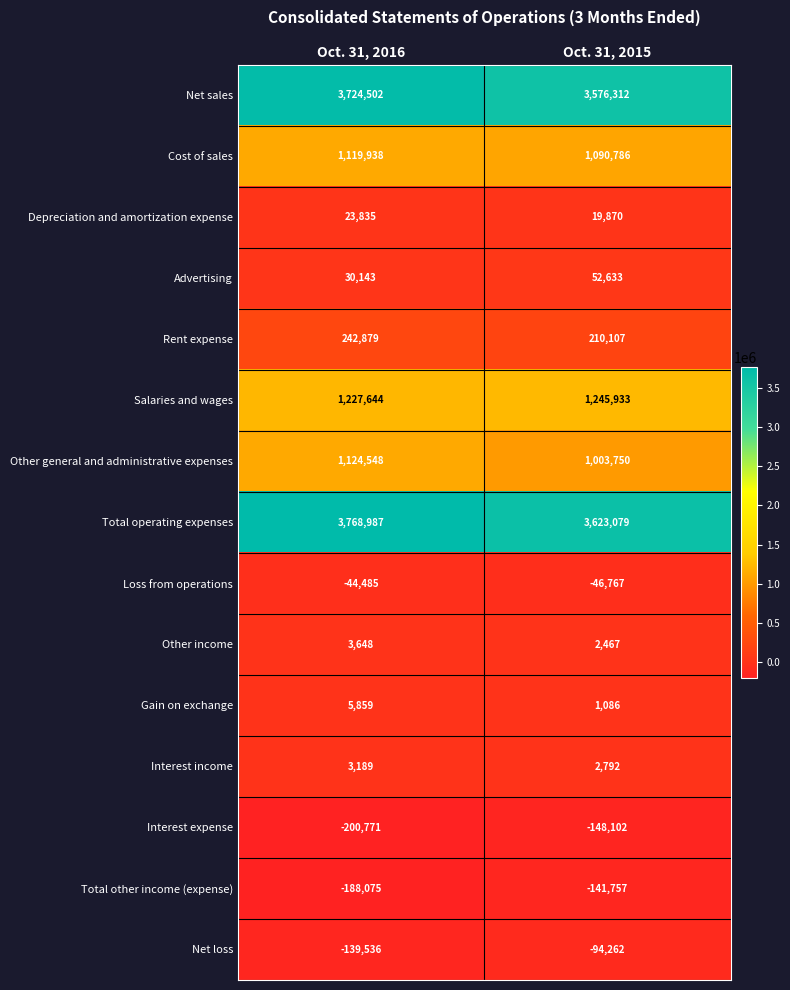

What is the approximate value of Advertising at Oct. 31, 2015, to the nearest 100?

52600